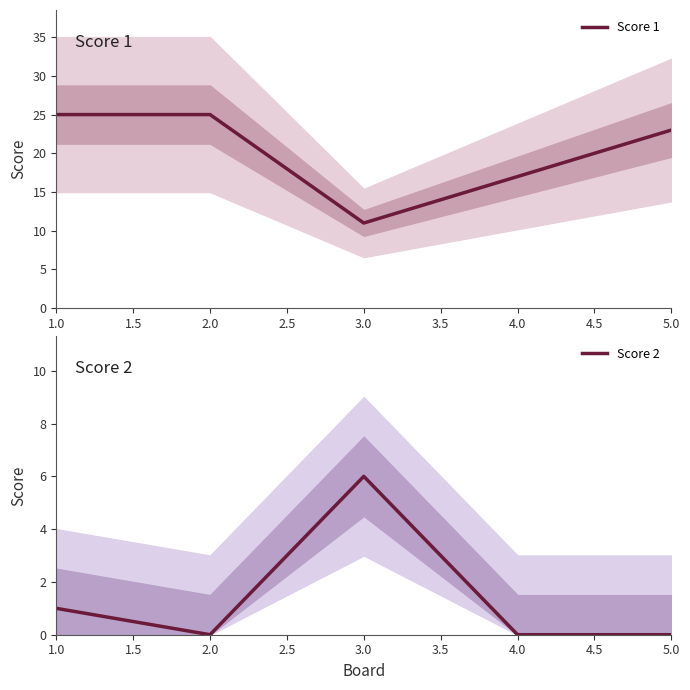

What is the lowest value of the Score 1 series?

11